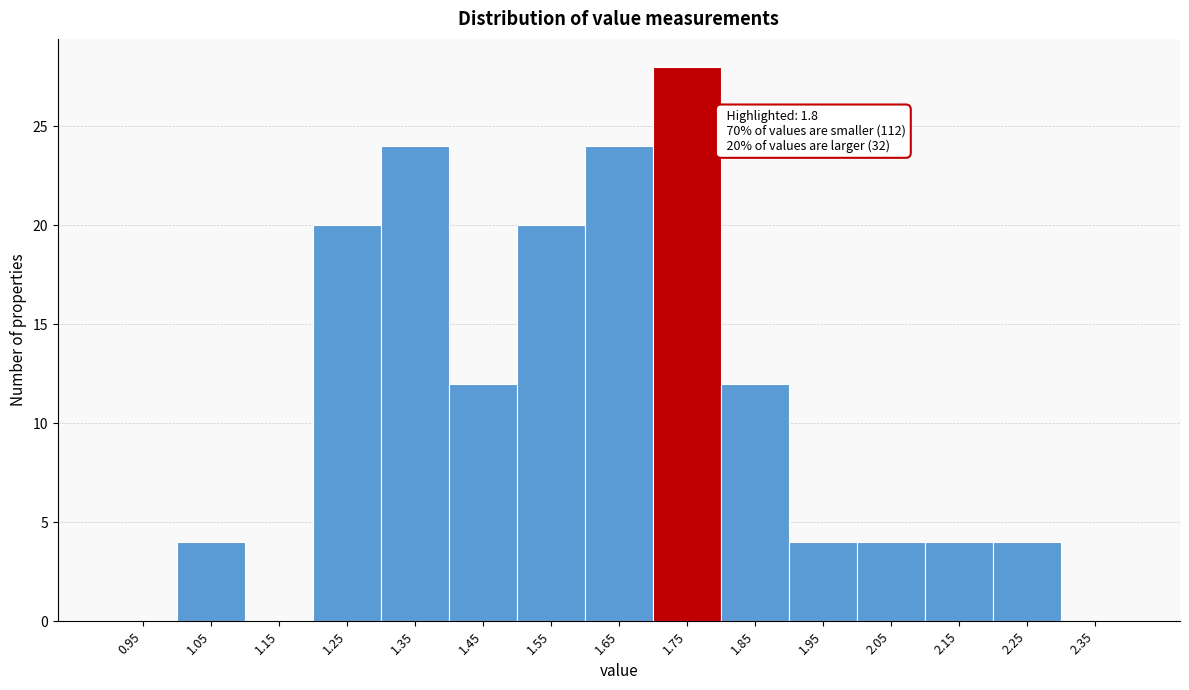

Reading right to left, what are all the values shown in this chart?

2.35=0	2.25=4	2.15=4	2.05=4	1.95=4	1.85=12	1.75=28	1.65=24	1.55=20	1.45=12	1.35=24	1.25=20	1.15=0	1.05=4	0.95=0